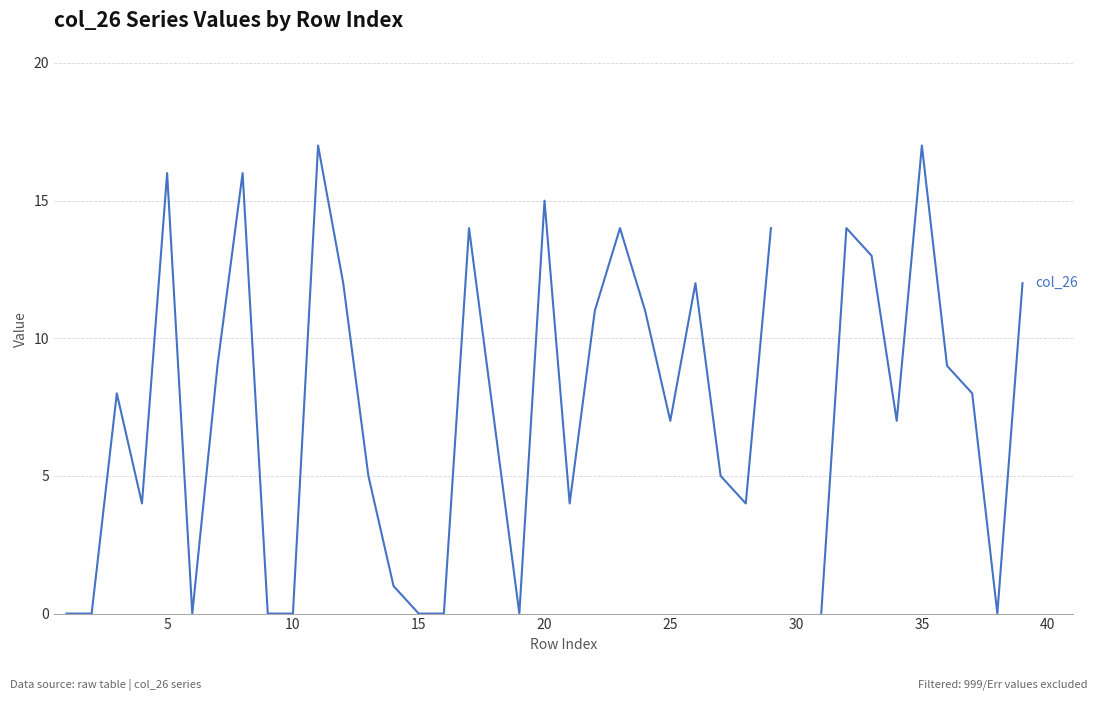

How many lines are shown in the chart?

1